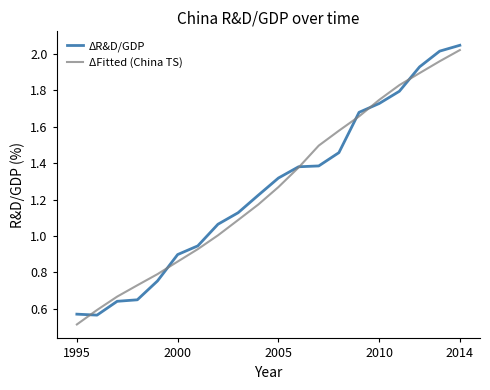

What is the smallest value displayed?

0.5